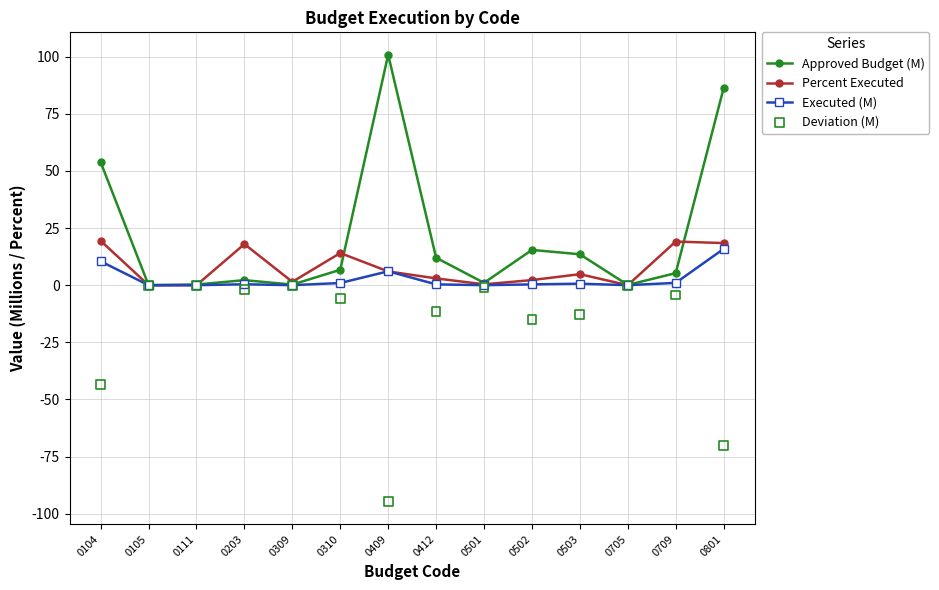

At which category is the sum across all series the highest?

0801